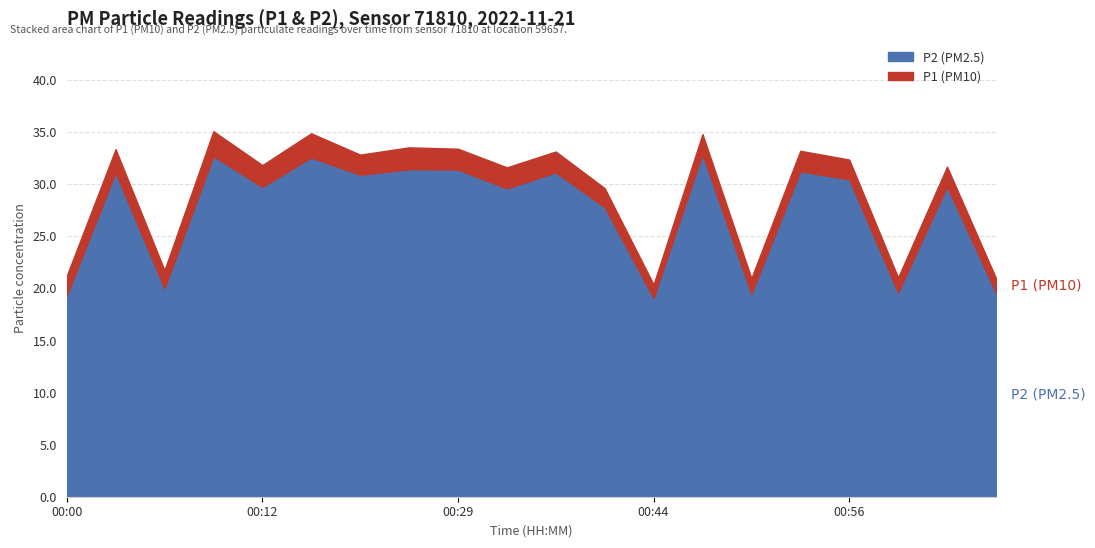

Between 00:24 and 00:58, which series saw the biggest shift?

P1